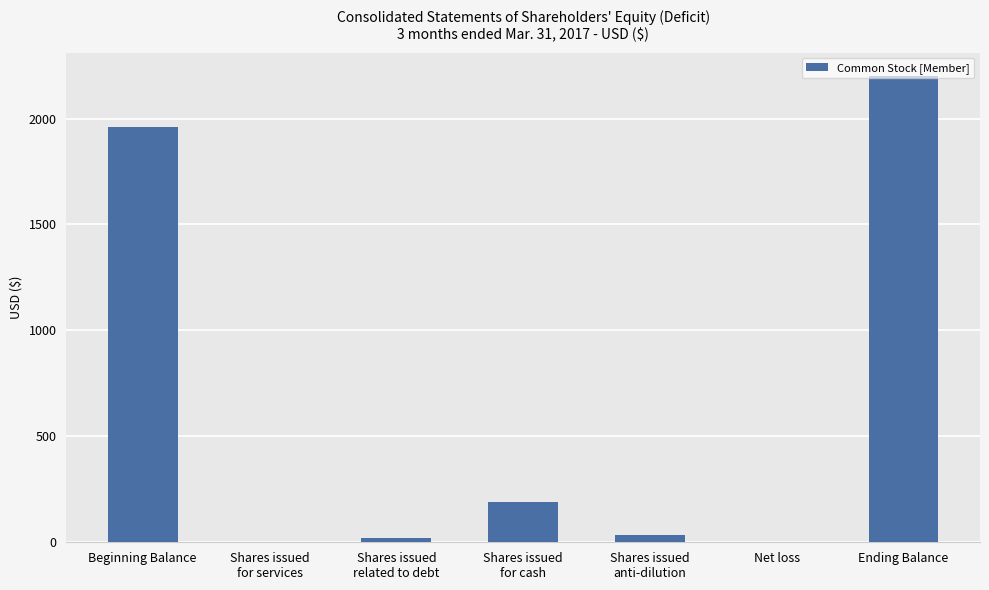

How many distinct data groups are displayed?

1